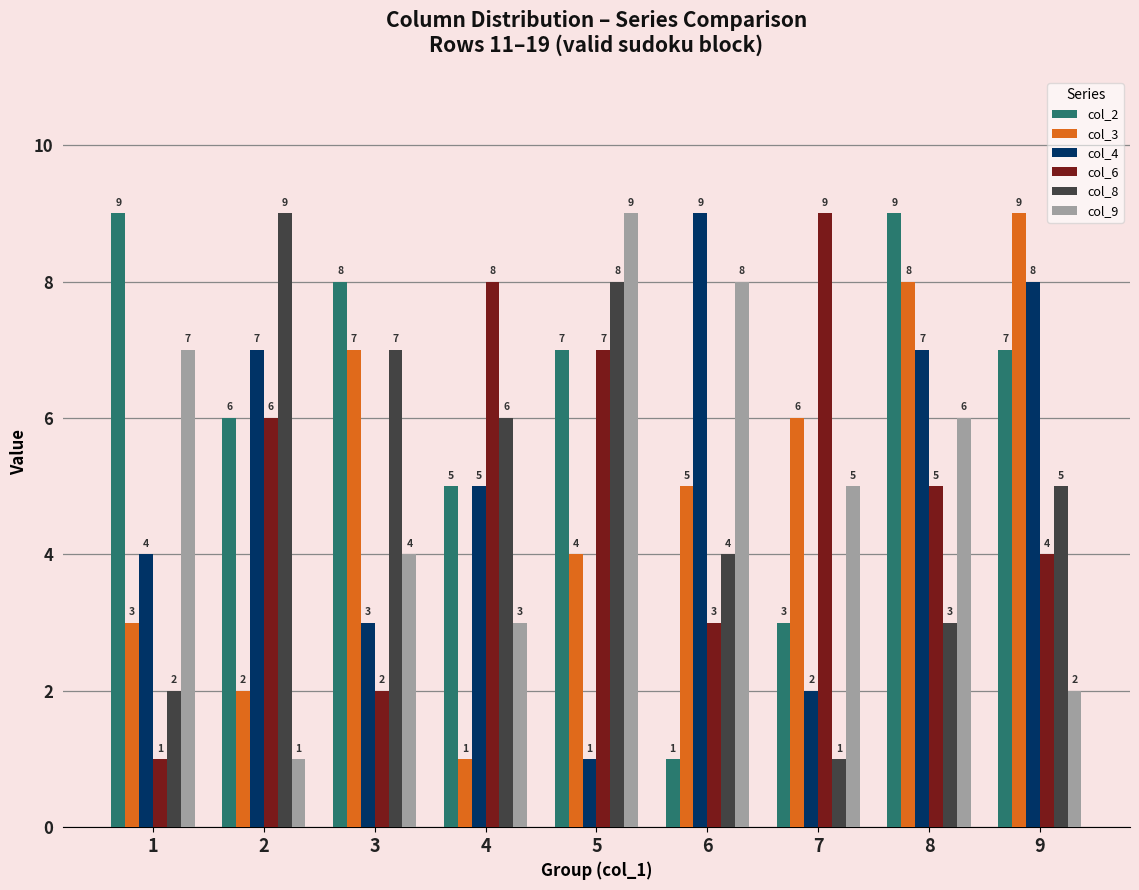

Which series has the largest total across all categories?

col_2